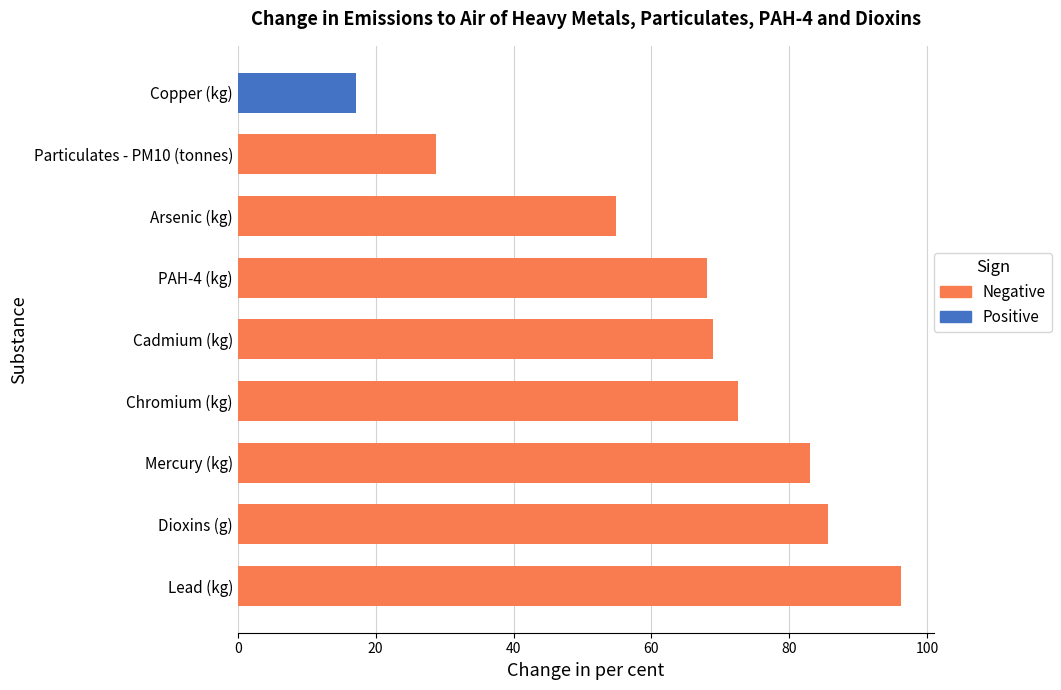

What position from the left is PAH-4 (kg)?

6